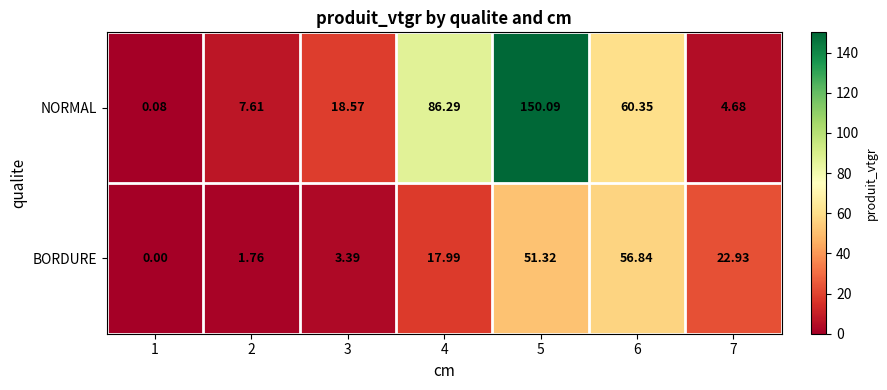

At 7, list the series in order from largest to smallest.

BORDURE, NORMAL